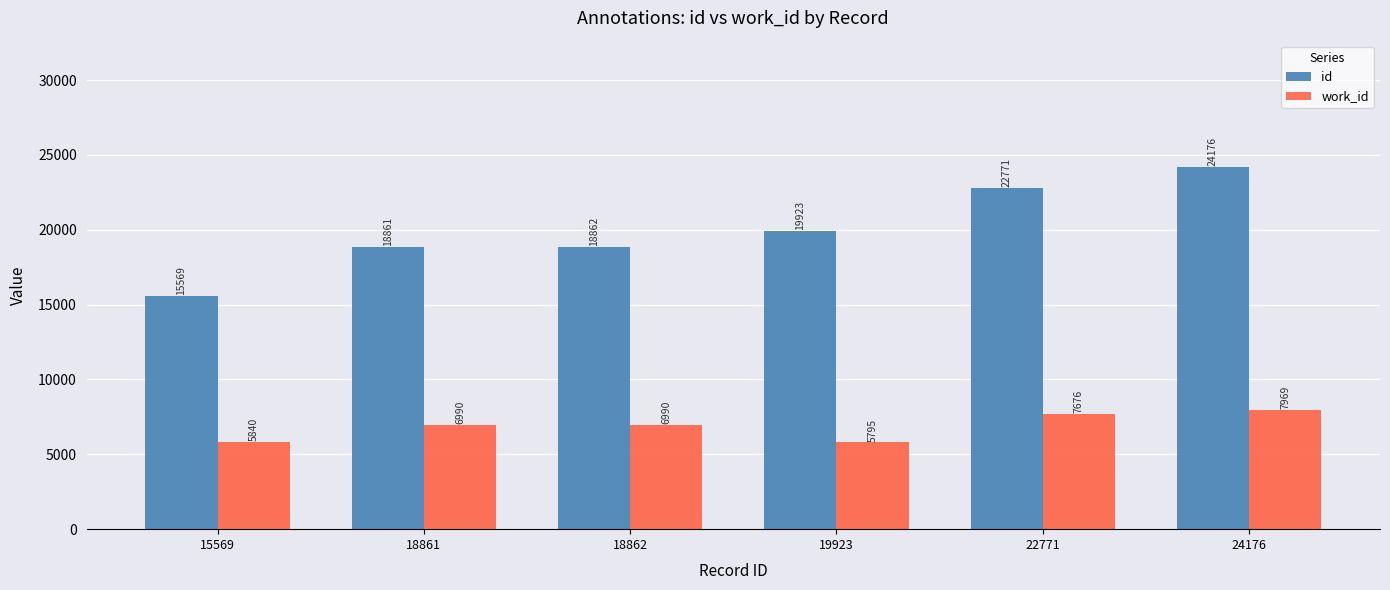

Reading right to left, transcribe all the data shown in this chart.

id: 24176	22771	19923	18862	18861	15569
work_id: 7969	7676	5795	6990	6990	5840